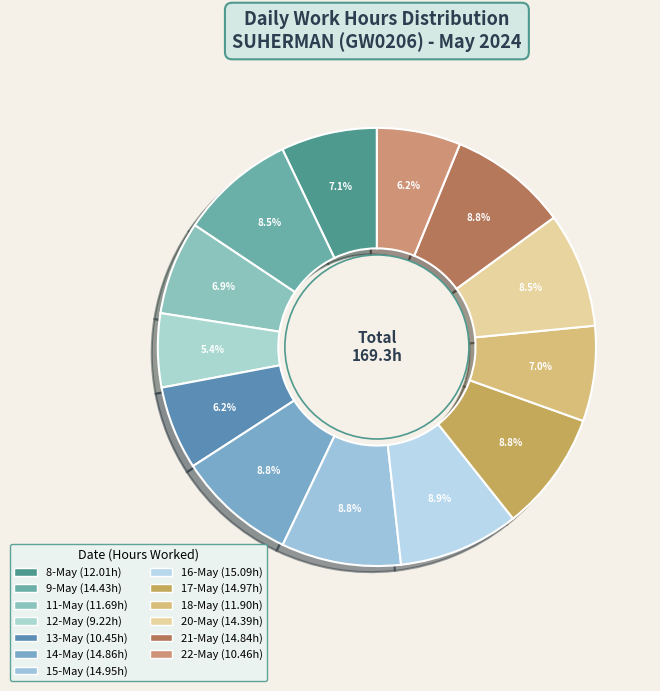

Does any single category account for the majority?

No